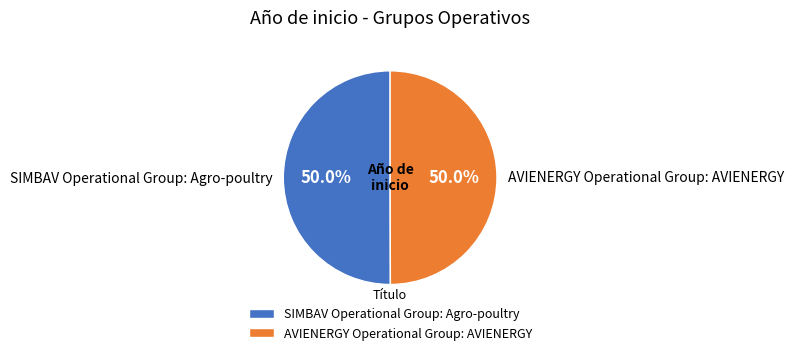

Combined, do AVIENERGY Operational Group: AVIENERGY and SIMBAV Operational Group: Agro-poultry account for over 50%?

Yes